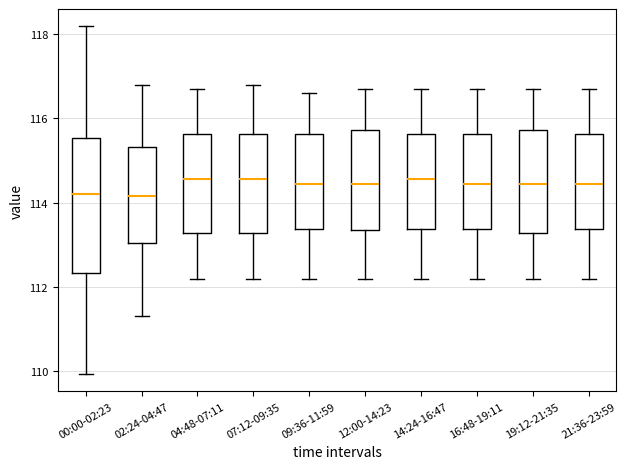

Reading left to right, transcribe this box plot: for each box, give where its median line is, the range the box spans, and where its two whiskers end, as read against the y-axis. The values are not printed on the chart, so give them approximately, as read against the axis.

00:00-02:23: median 114.2, box 112.4 to 115.6, whiskers 110.0 to 118.2
02:24-04:47: median 114.2, box 113.0 to 115.4, whiskers 111.4 to 116.8
04:48-07:11: median 114.6, box 113.2 to 115.6, whiskers 112.2 to 116.8
07:12-09:35: median 114.6, box 113.2 to 115.6, whiskers 112.2 to 116.8
09:36-11:59: median 114.4, box 113.4 to 115.6, whiskers 112.2 to 116.6
12:00-14:23: median 114.4, box 113.4 to 115.8, whiskers 112.2 to 116.8
14:24-16:47: median 114.6, box 113.4 to 115.6, whiskers 112.2 to 116.8
16:48-19:11: median 114.4, box 113.4 to 115.6, whiskers 112.2 to 116.8
19:12-21:35: median 114.4, box 113.2 to 115.8, whiskers 112.2 to 116.8
21:36-23:59: median 114.4, box 113.4 to 115.6, whiskers 112.2 to 116.8